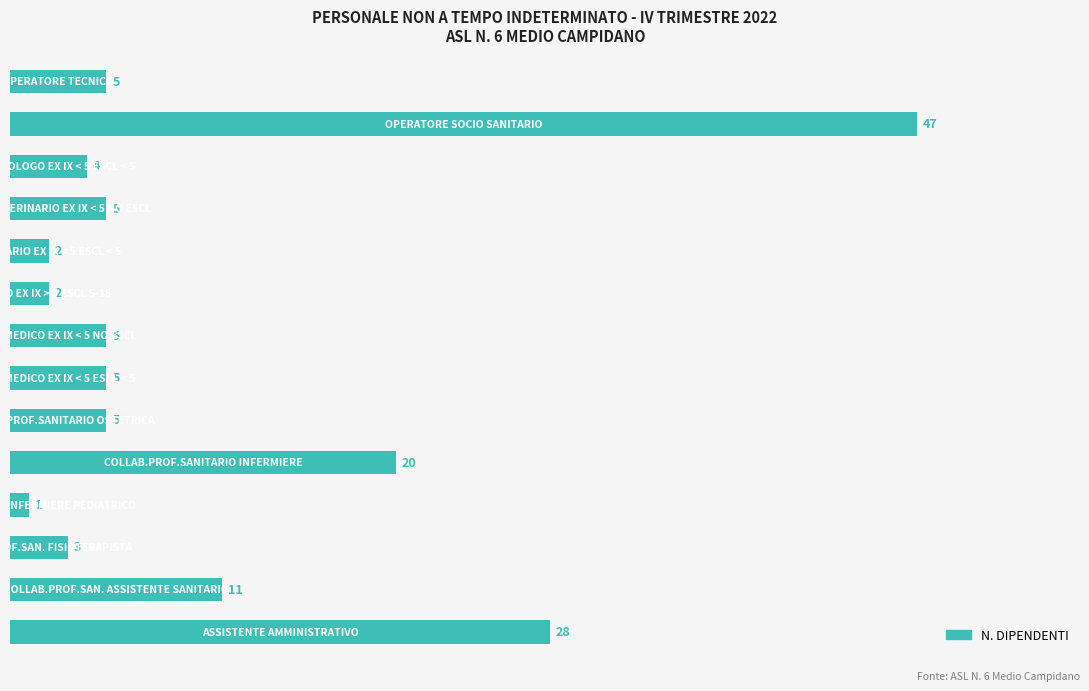

What is the difference between the second highest and second lowest values?

26